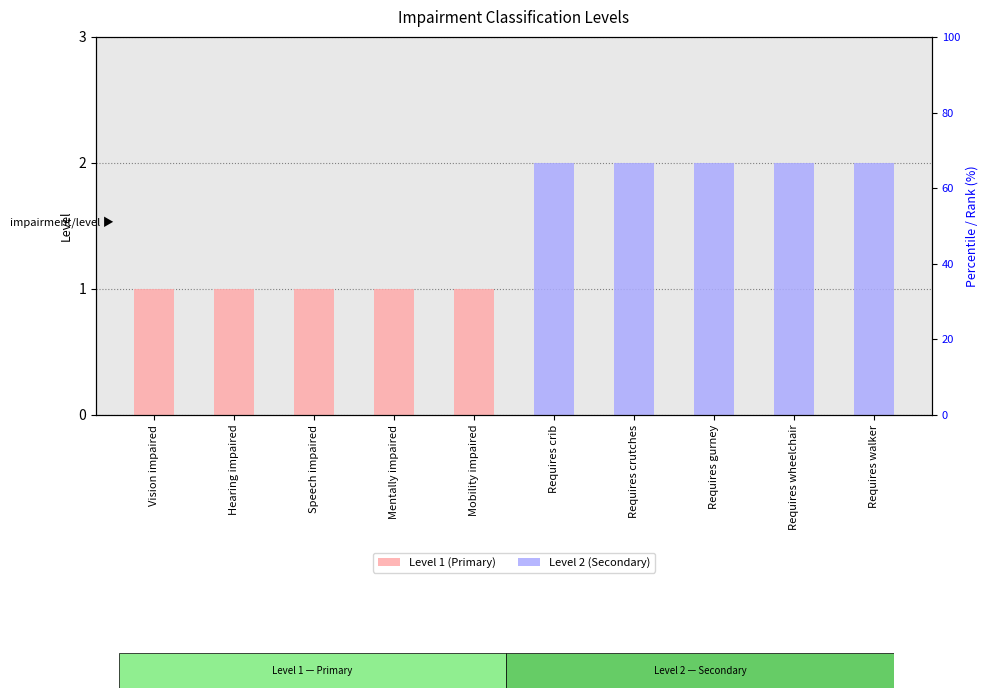

At how many categories does at least one series exceed 0?

10